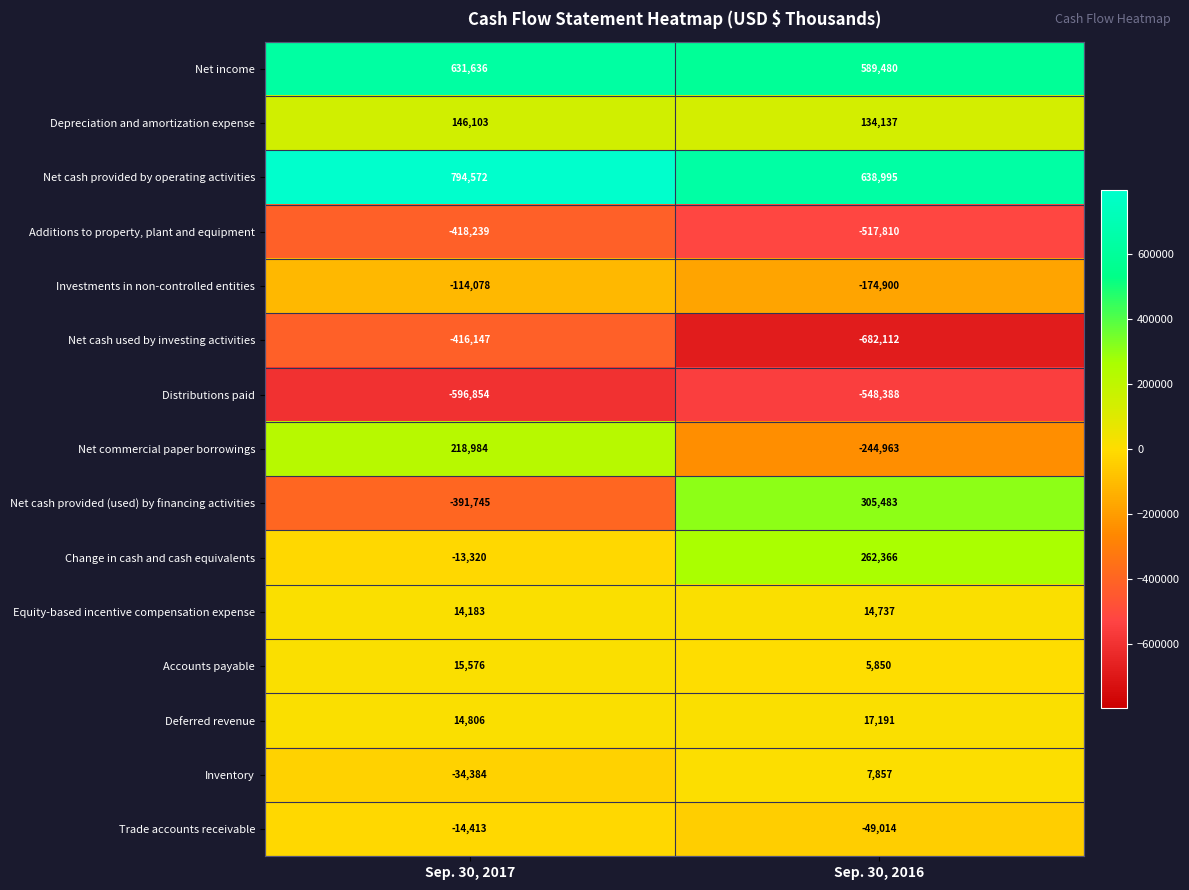

Which series changed the most between Sep. 30, 2017 and Sep. 30, 2016?

Net cash provided (used) by financing activities